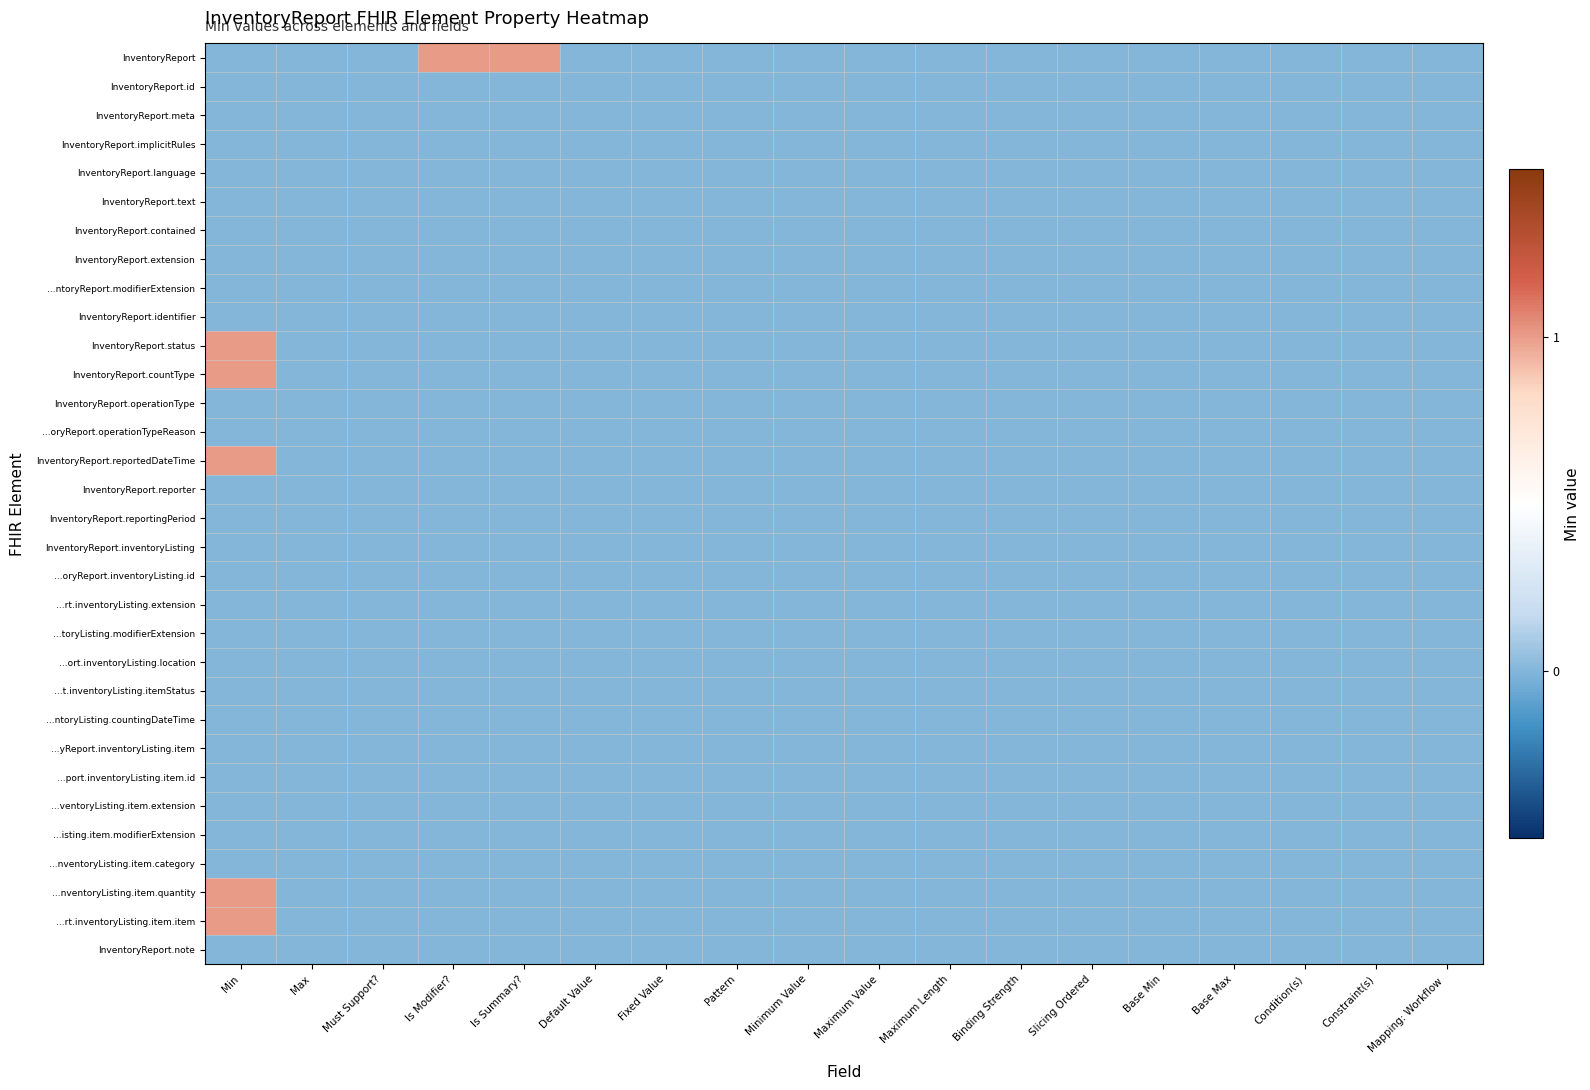

Which series has the widest spread of values?

InventoryReport